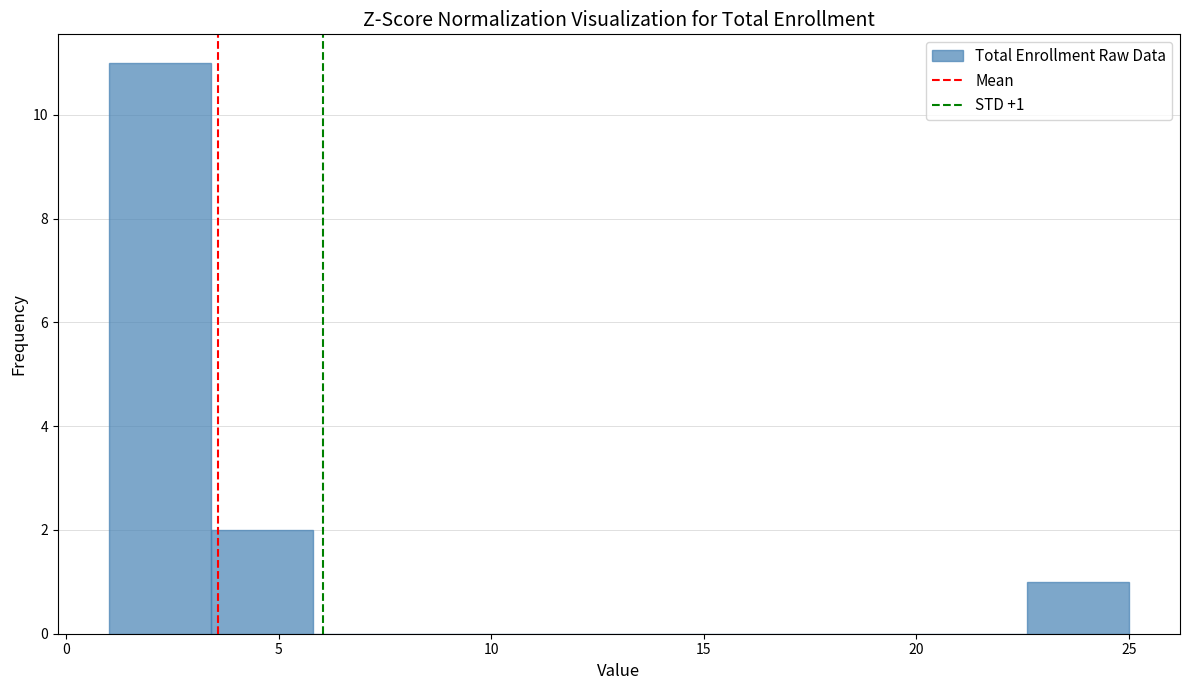

Which range on the x-axis has the tallest bar?

1.0 to 3.4